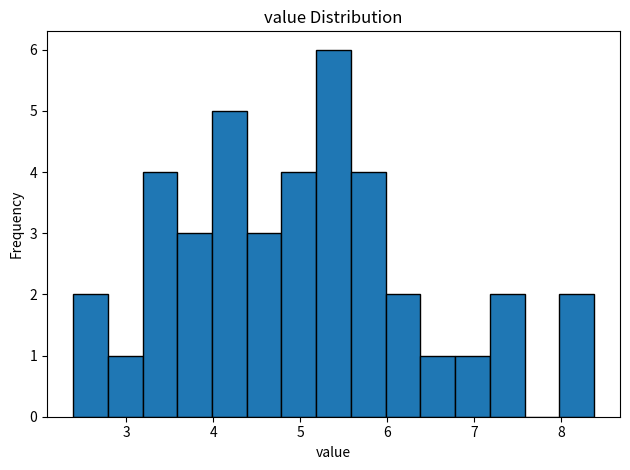

Around what value on the x-axis is the tallest bar? Give the approximate position of its centre, as read against the axis.

5.4